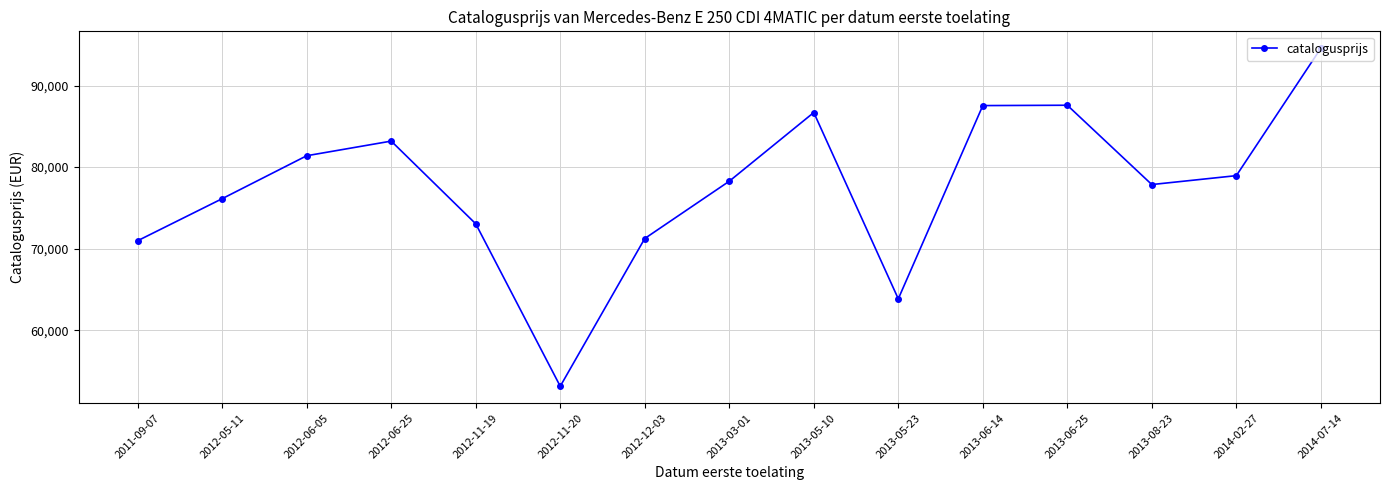

Approximately how many times larger is the value at 2013-05-23 compared to 2014-02-27?

0.8